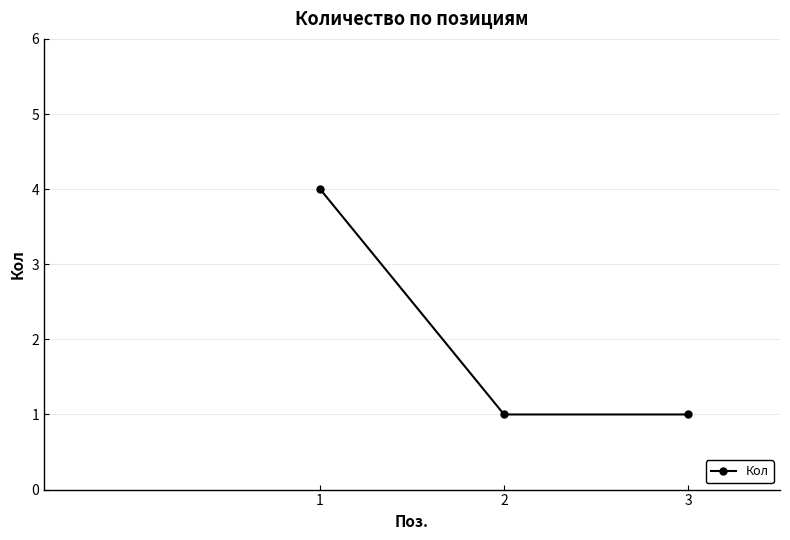

The value at 1 is 4. True or false?

True